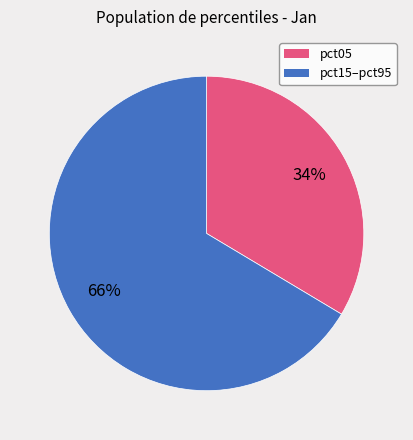

To the nearest percent, what is the average slice percentage?

50%